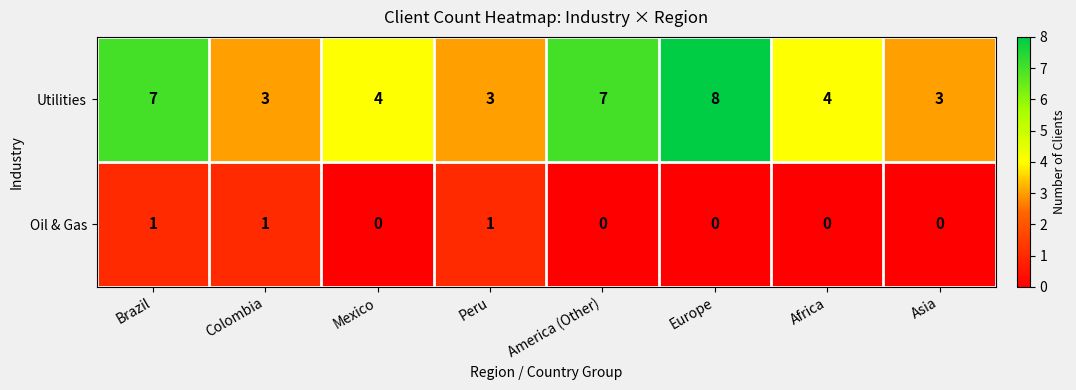

How many categories are shown in the chart?

8